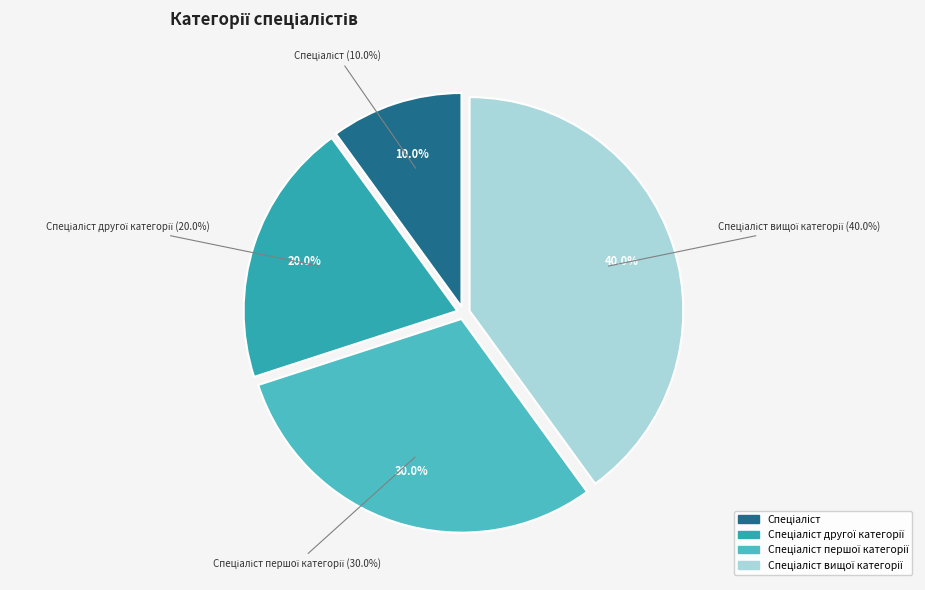

To the nearest percent, what percentage of the pie is Спеціаліст?

10%